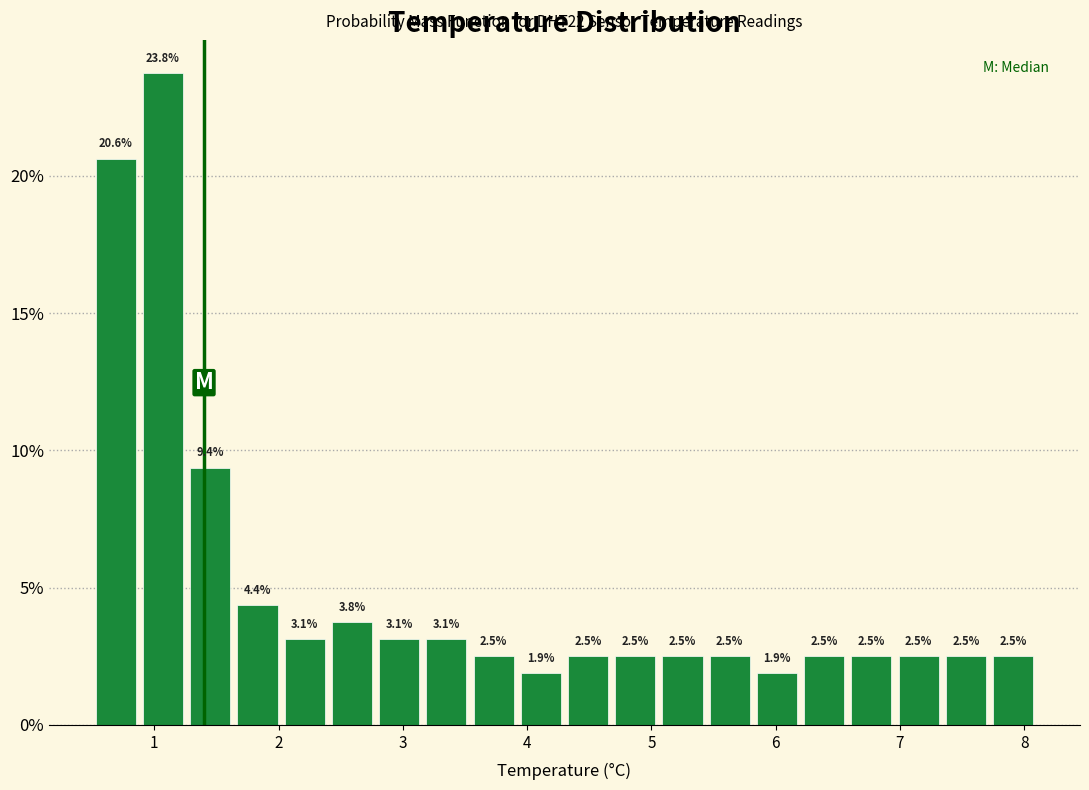

Around what value on the x-axis is the tallest bar? Give the approximate position of its centre, as read against the axis.

1.1